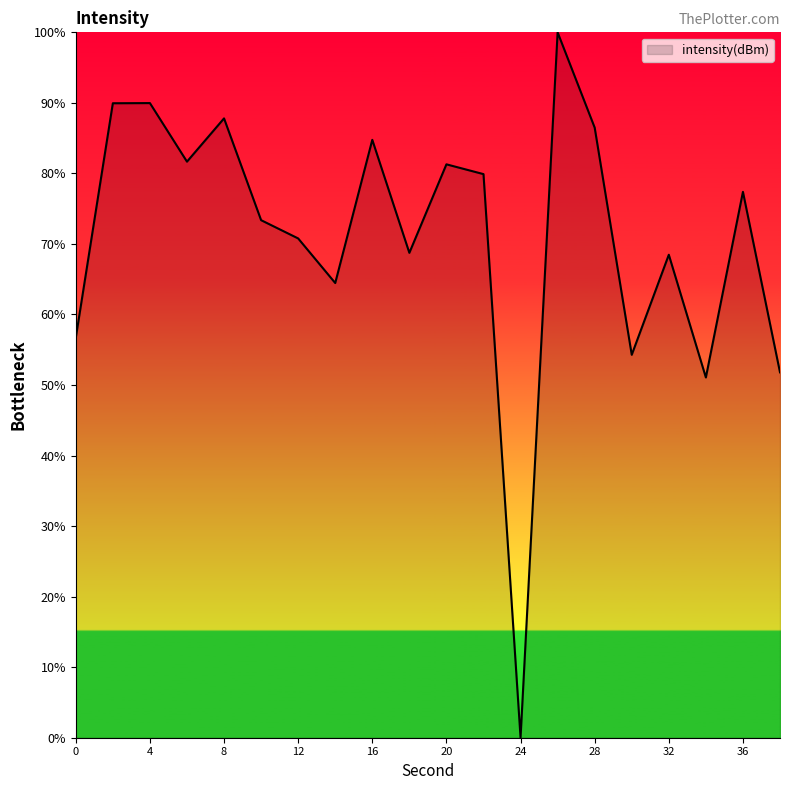

What is the maximum value shown in the chart?

100.0